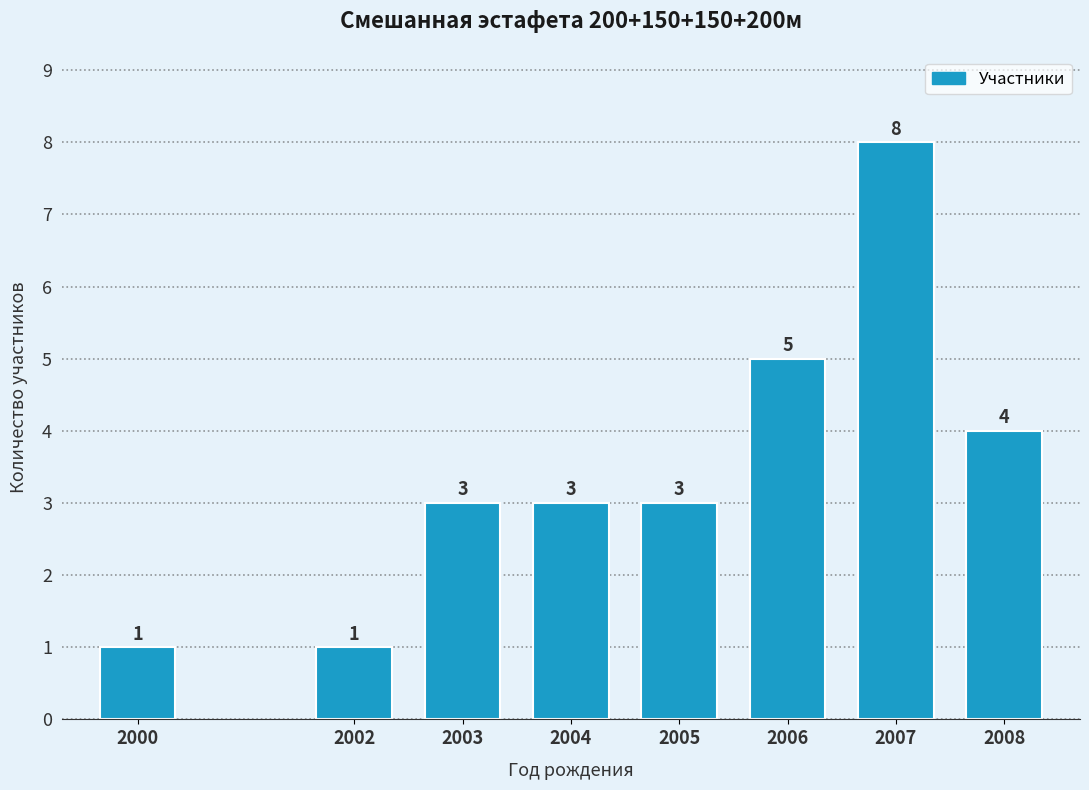

Reading left to right, list all the values displayed in this chart.

2000=1	2002=1	2003=3	2004=3	2005=3	2006=5	2007=8	2008=4